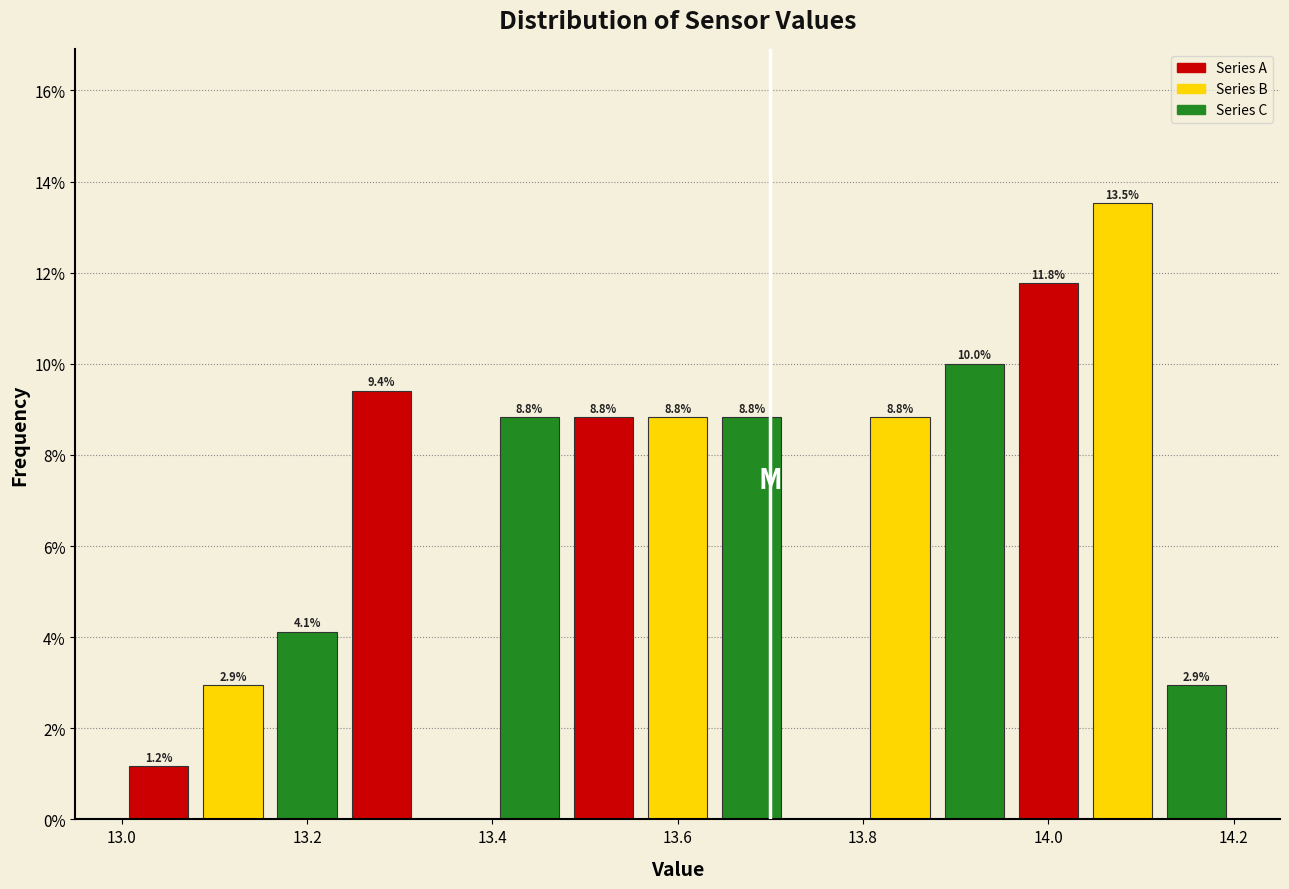

Which range on the x-axis has the tallest bar?

14.04 to 14.12